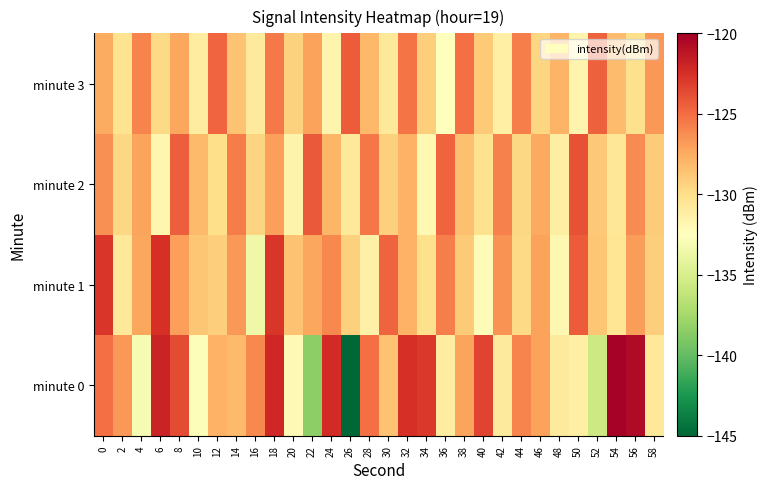

What is the smallest value displayed?

-145.0